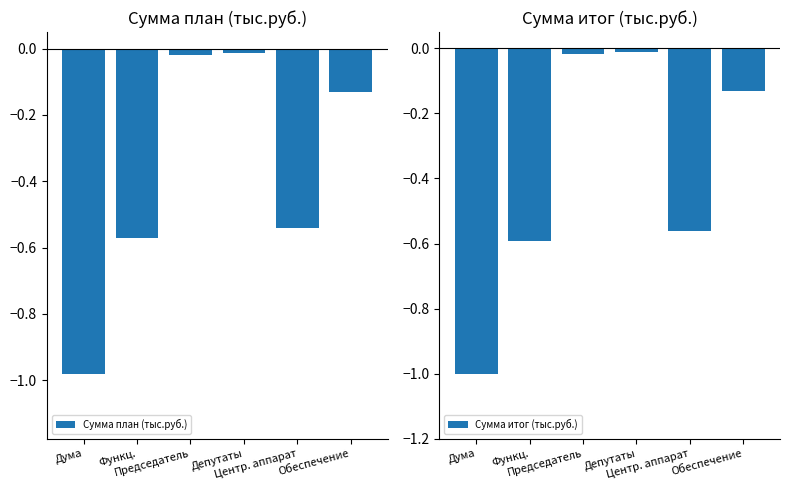

Is the value of Сумма план (тыс.руб.) at Председатель greater than the value of Сумма итог (тыс.руб.) at Депутаты?

No